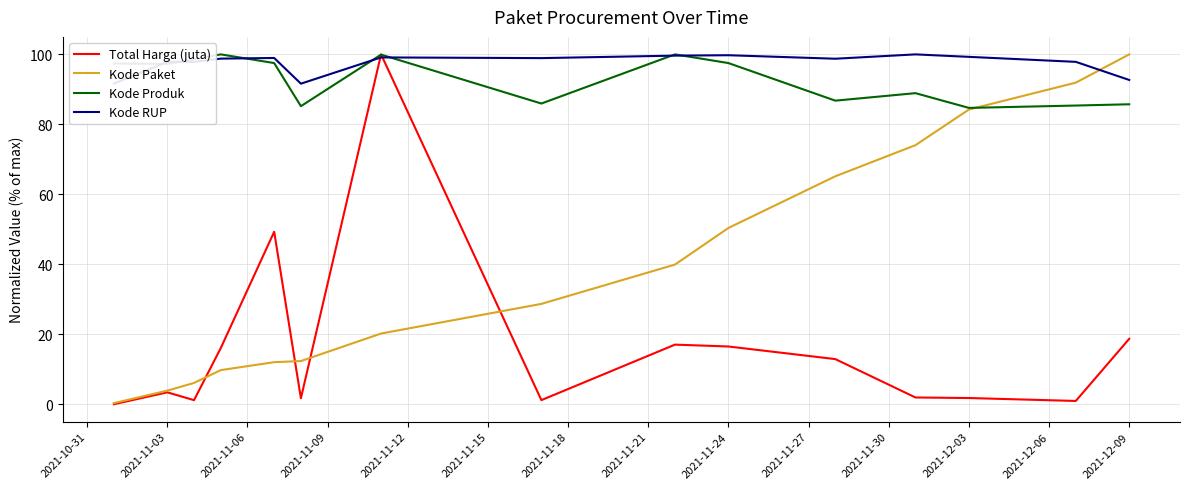

What is the highest value of the Kode Produk series?

100.0